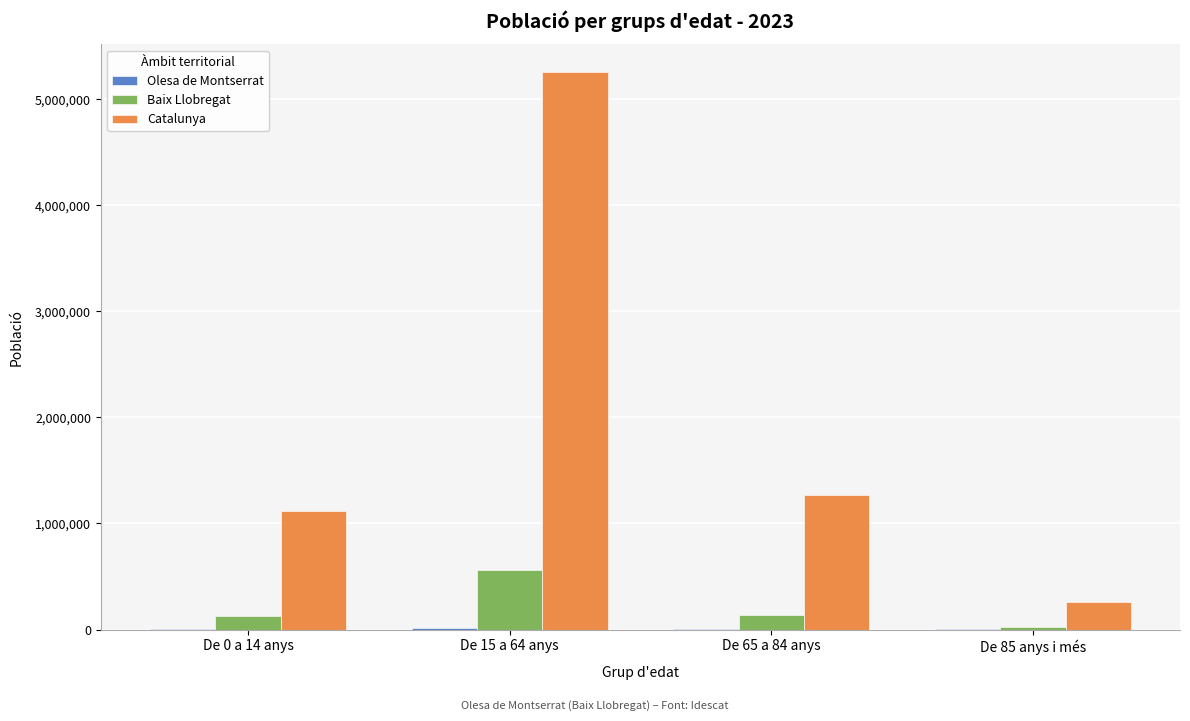

What is the spread (max minus min) of values at De 15 a 64 anys?

5239447